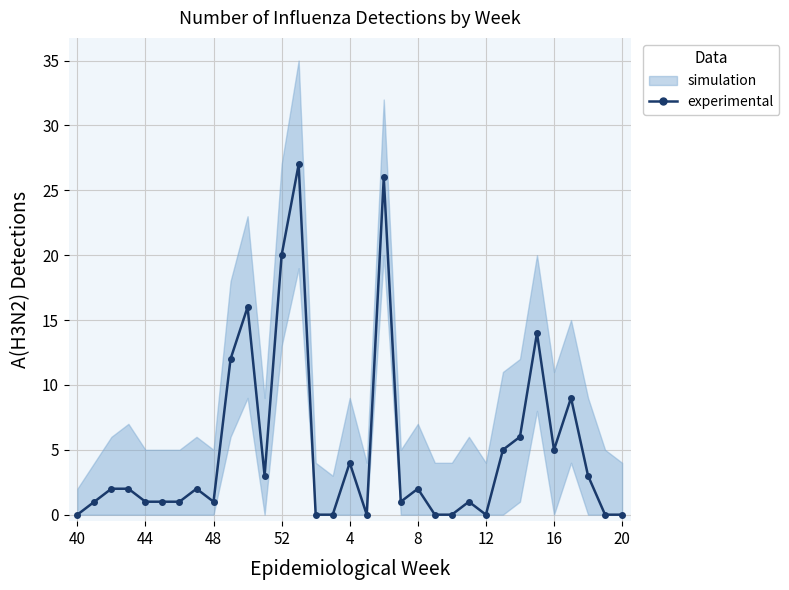

The chart shows a value of 43 at 18. True or false?

False